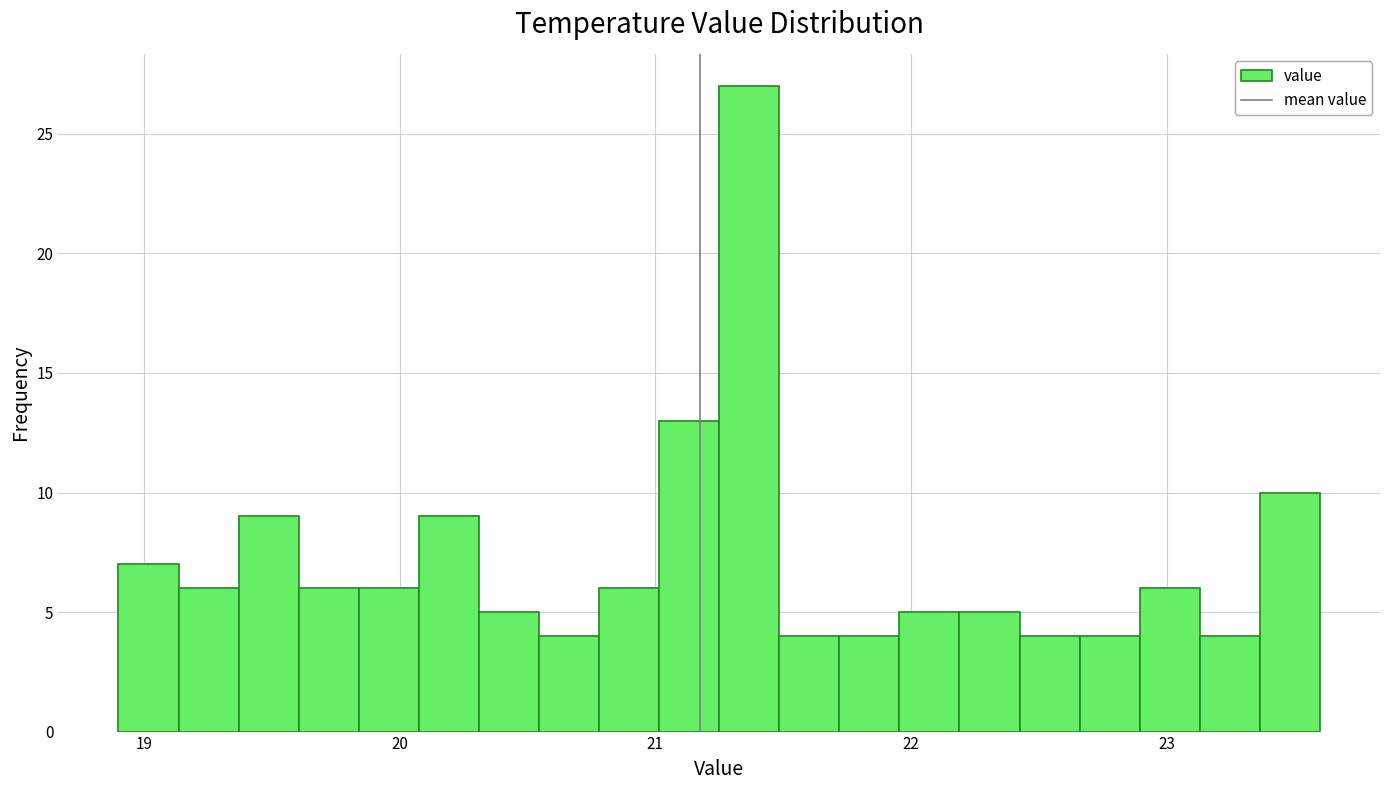

Around what value on the x-axis is the tallest bar? Give the approximate position of its centre, as read against the axis.

21.4